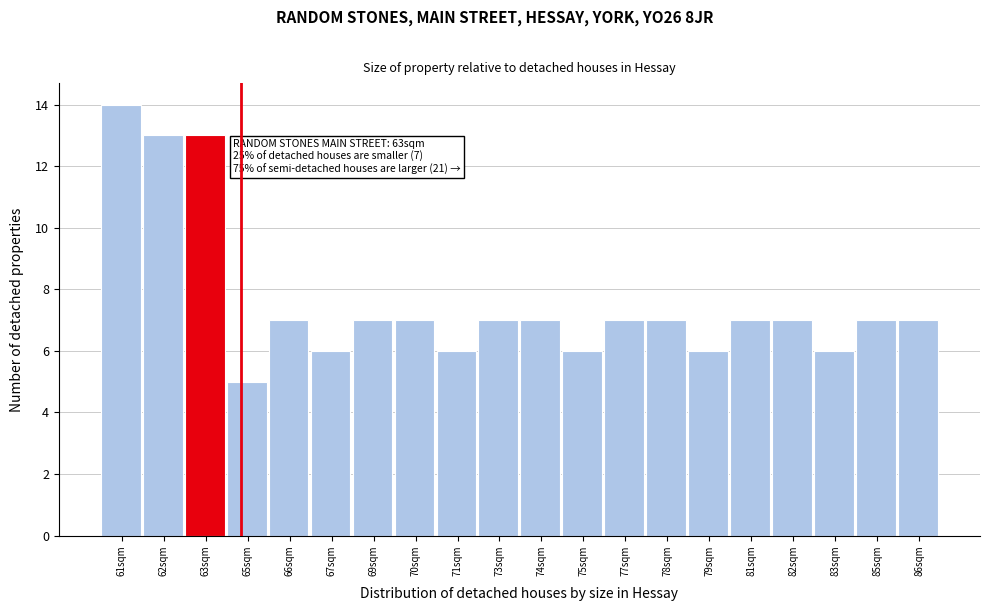

Reading left to right, list all the values displayed in this chart.

61sqm=14	62sqm=13	63sqm=13	65sqm=5	66sqm=7	67sqm=6	69sqm=7	70sqm=7	71sqm=6	73sqm=7	74sqm=7	75sqm=6	77sqm=7	78sqm=7	79sqm=6	81sqm=7	82sqm=7	83sqm=6	85sqm=7	86sqm=7